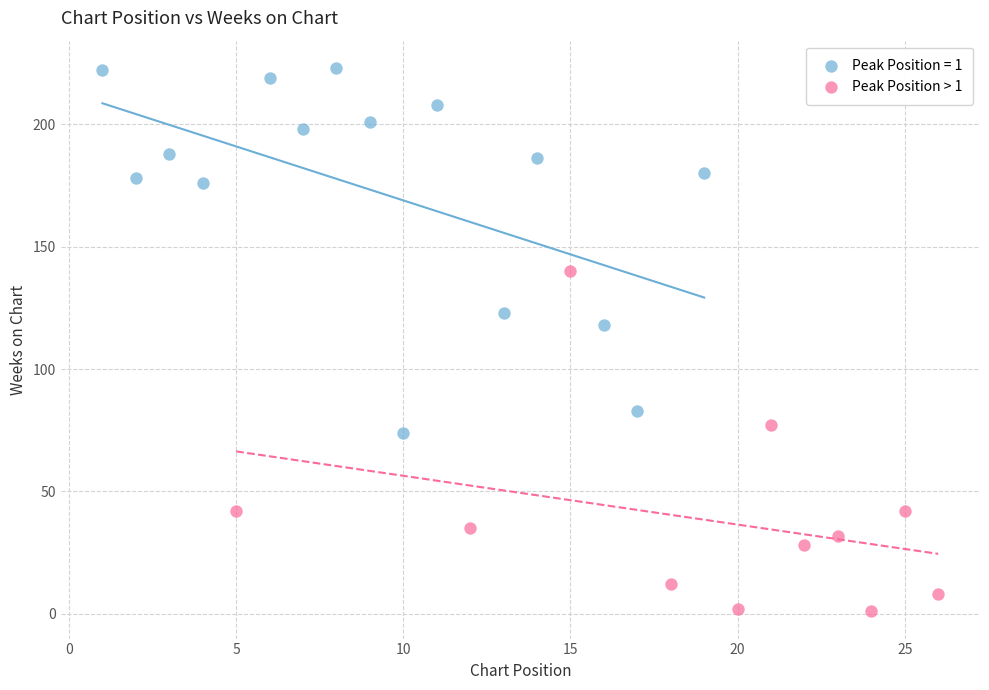

Which series has the largest Y range (max minus min)?

Peak Position = 1